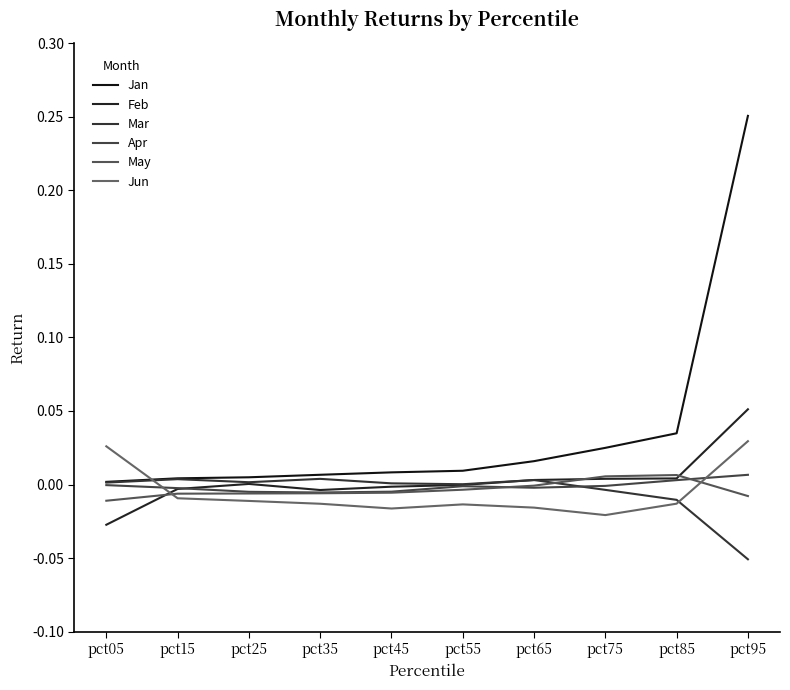

The May series shows -0.0 at pct05. True or false?

False